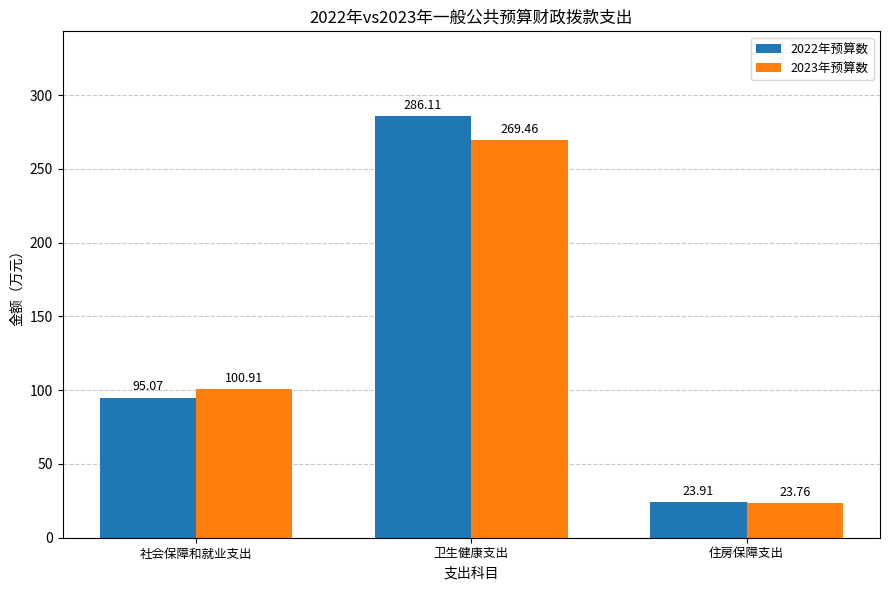

What is the value of the 2022年预算数 bar at the 1st from the left?

95.1